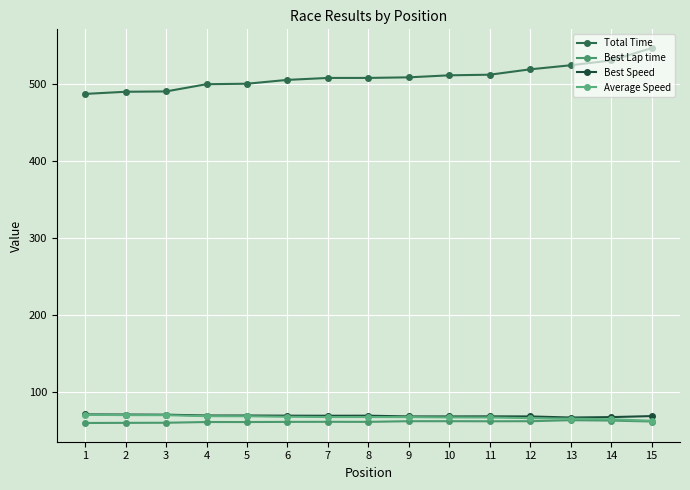

How many data points does each series have?

15